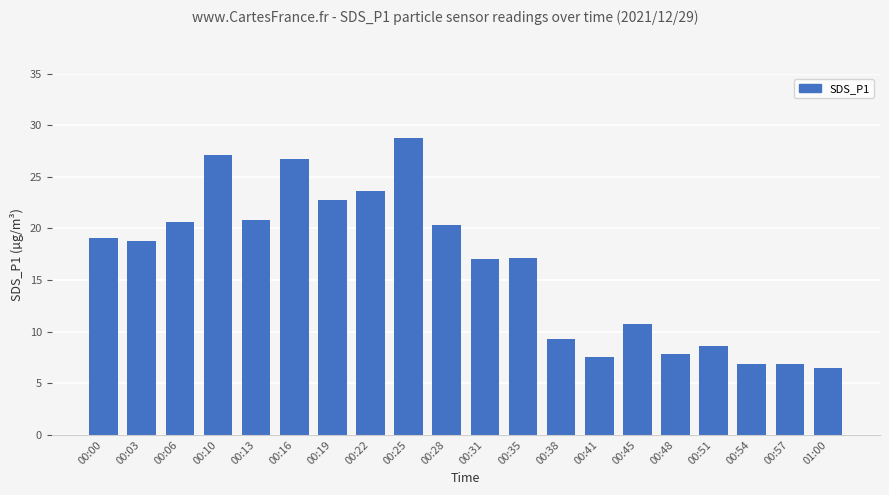

What is the label of the 3rd bar from the left?

00:06